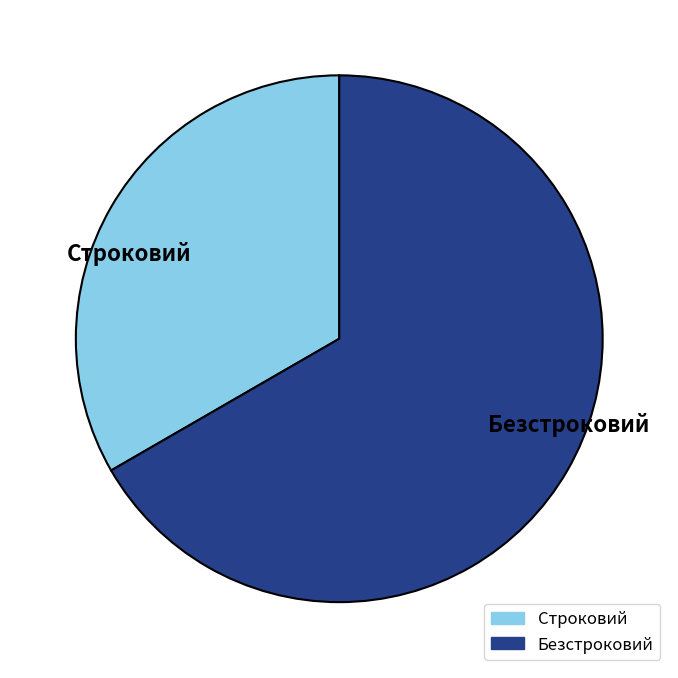

What is the ratio of the value at Строковий to the value at Безстроковий?

0.5